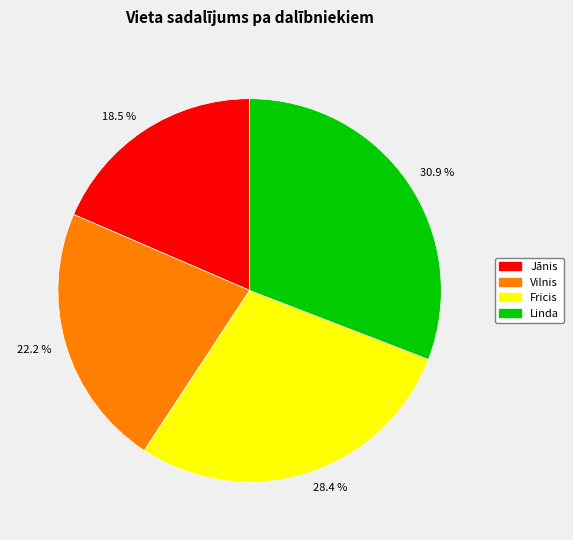

Approximately how many times larger is the value at 18.5 % compared to 30.9 %?

0.6